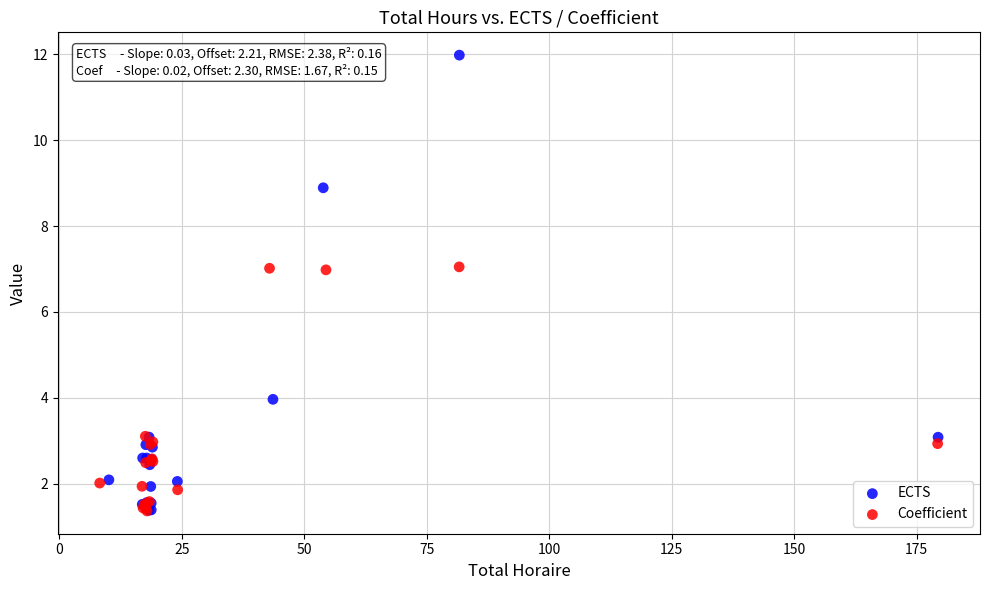

Which series reaches the maximum Y coordinate?

ECTS